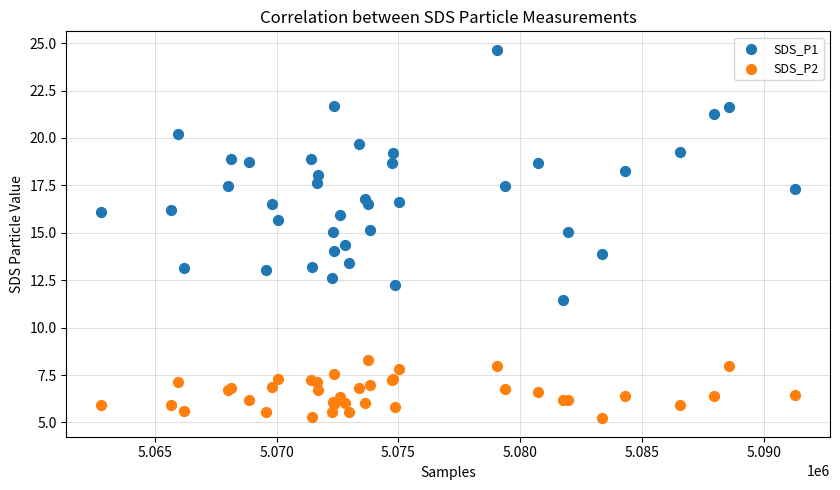

What are all the series names shown in the legend?

SDS_P1, SDS_P2